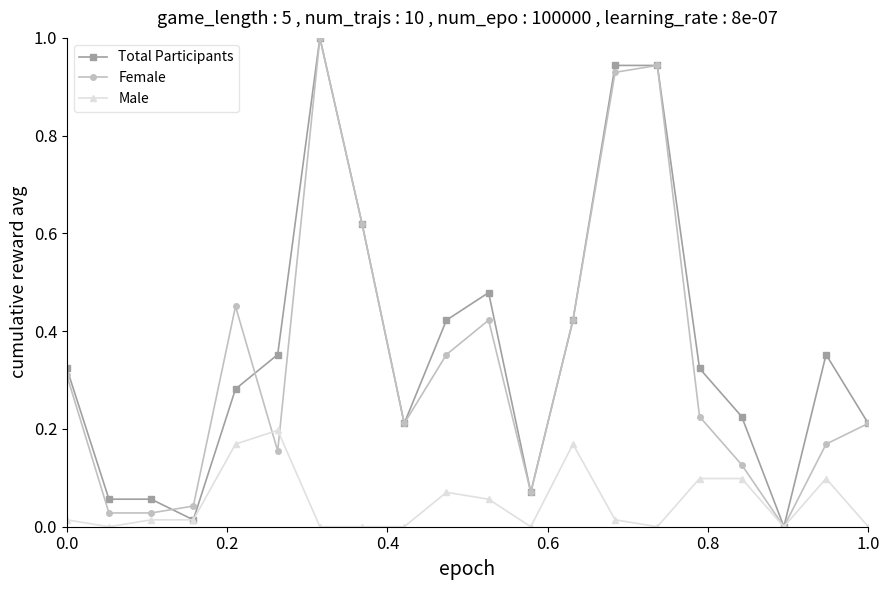

What is the sum of all Male values?

1.0